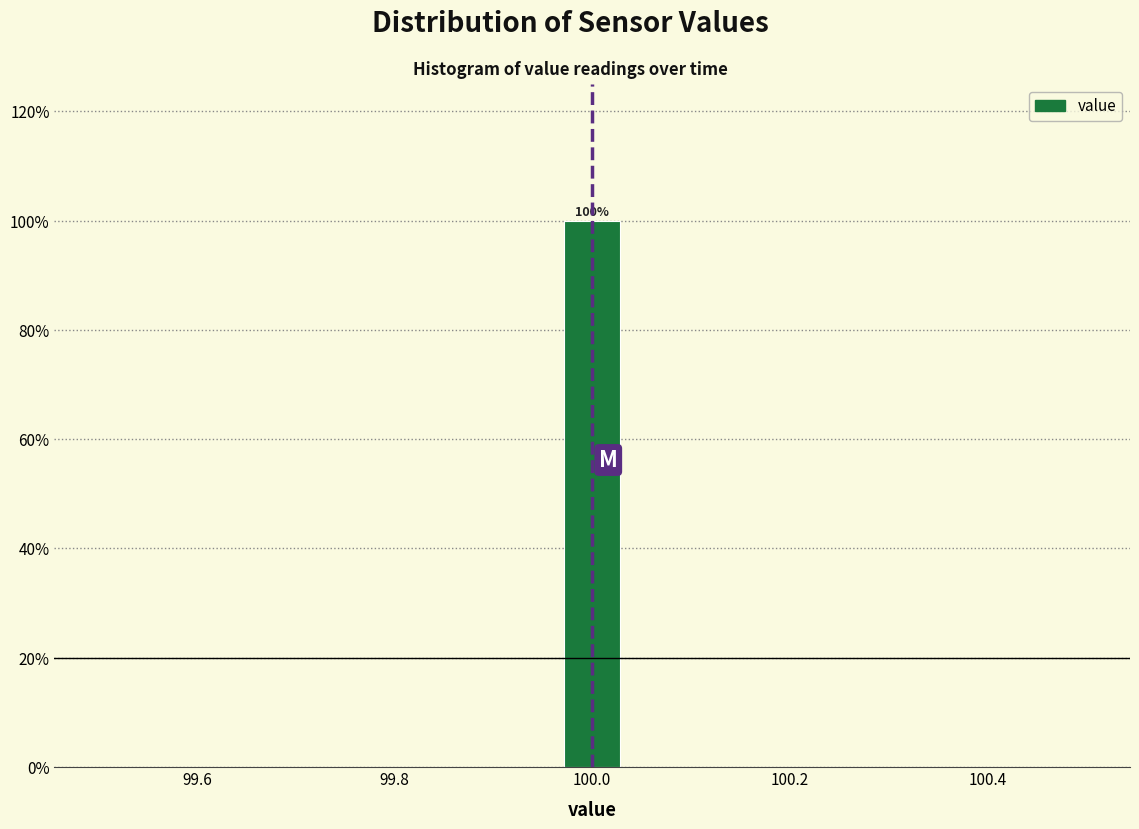

Read against the x-axis, roughly where is the centre of the tallest bar?

100.00